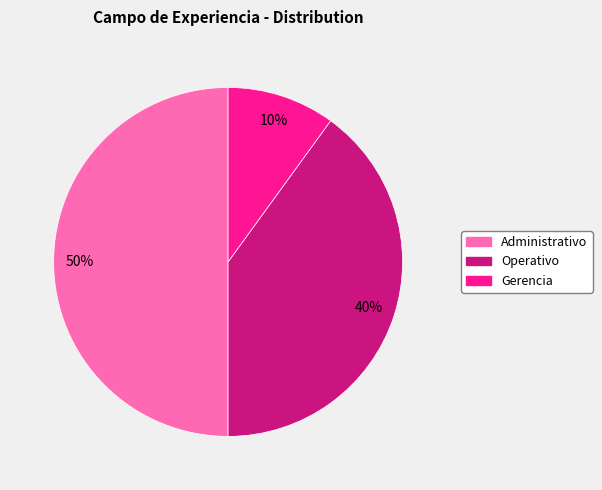

What percentage is the Administrativo slice, to the nearest percent?

50%